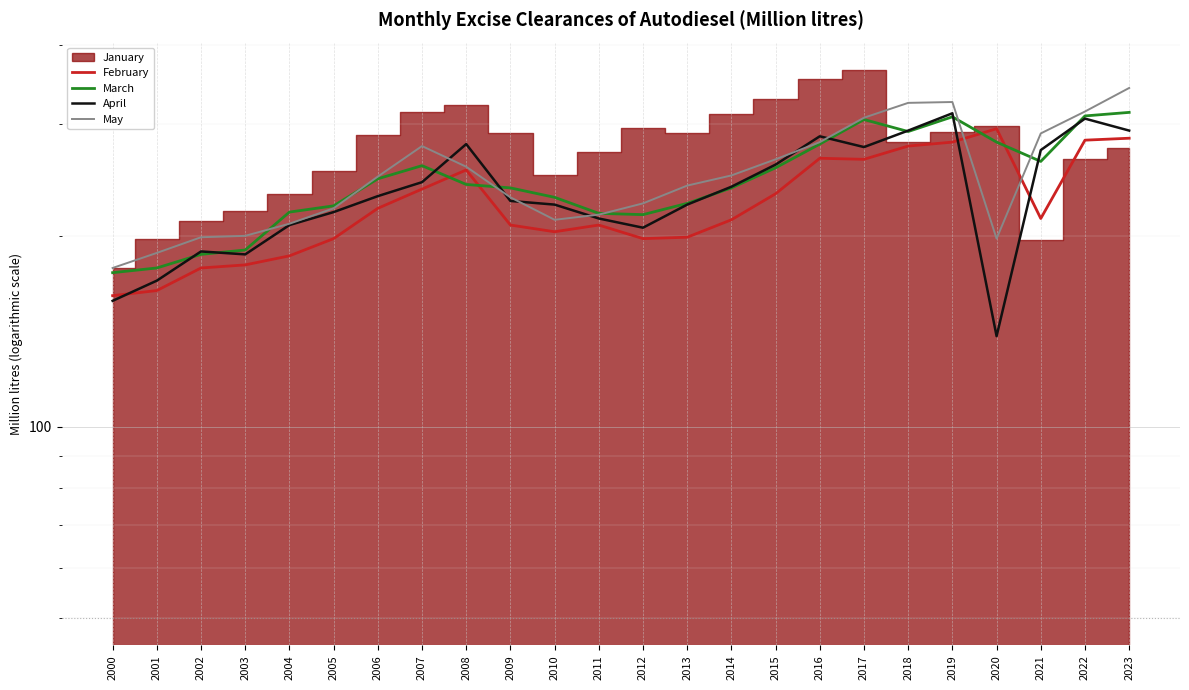

Which category has the lowest value in the May series?

2000